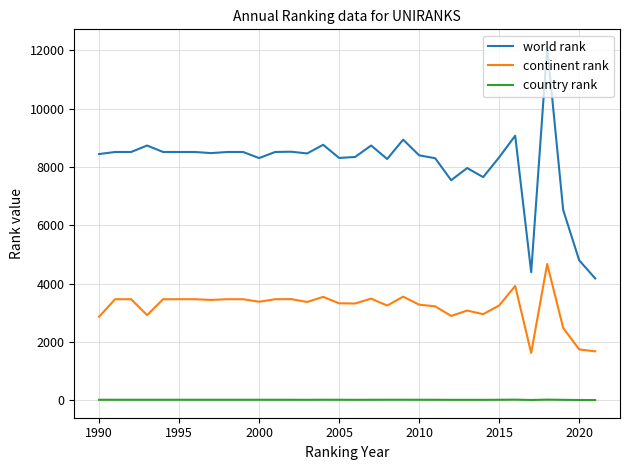

What is the difference between the maximum and minimum values in the continent rank series?

3049